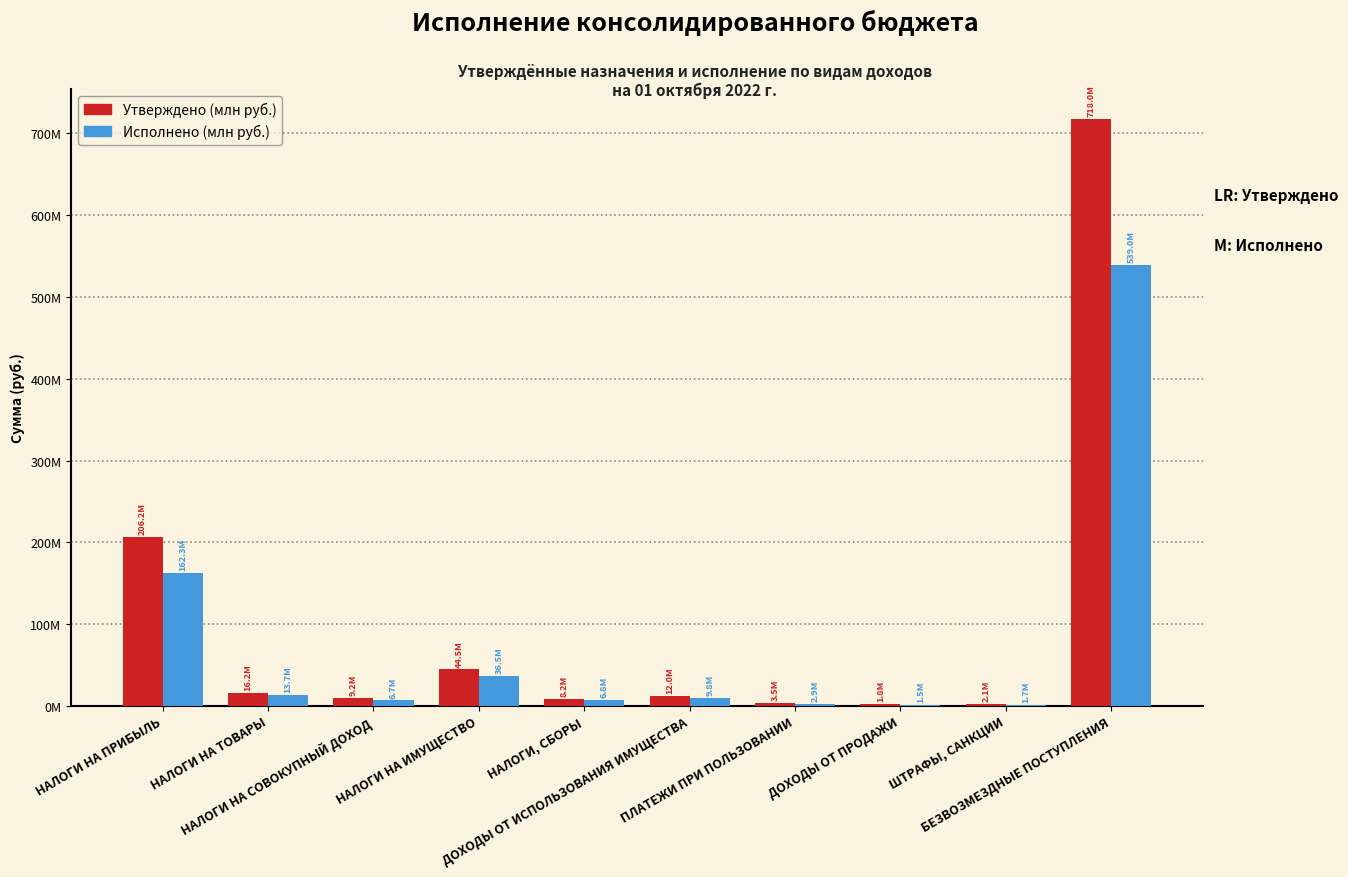

Which label corresponds to the smallest value in the chart?

ДОХОДЫ ОТ ПРОДАЖИ